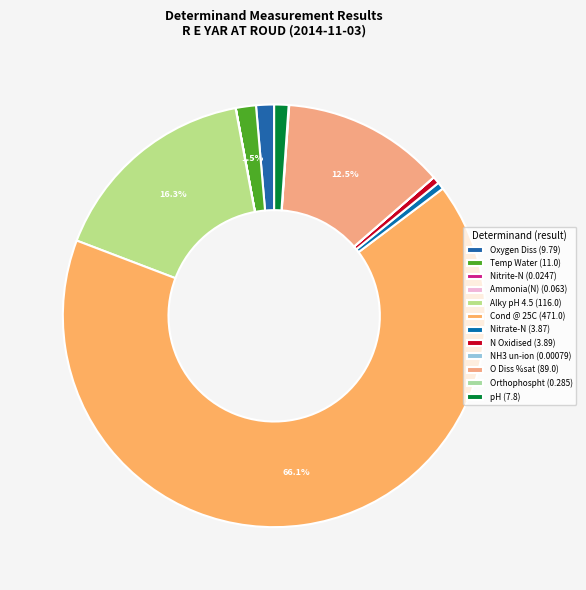

To the nearest percent, what is the difference between the largest and smallest slice percentages?

66%